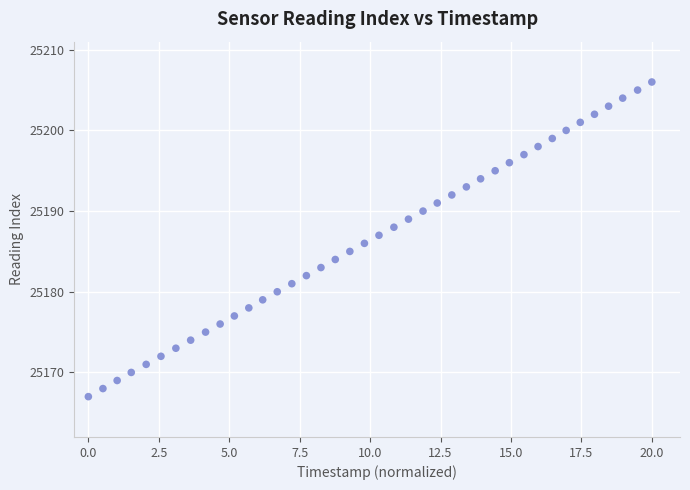

What is the range of Y values (max minus min)?

39